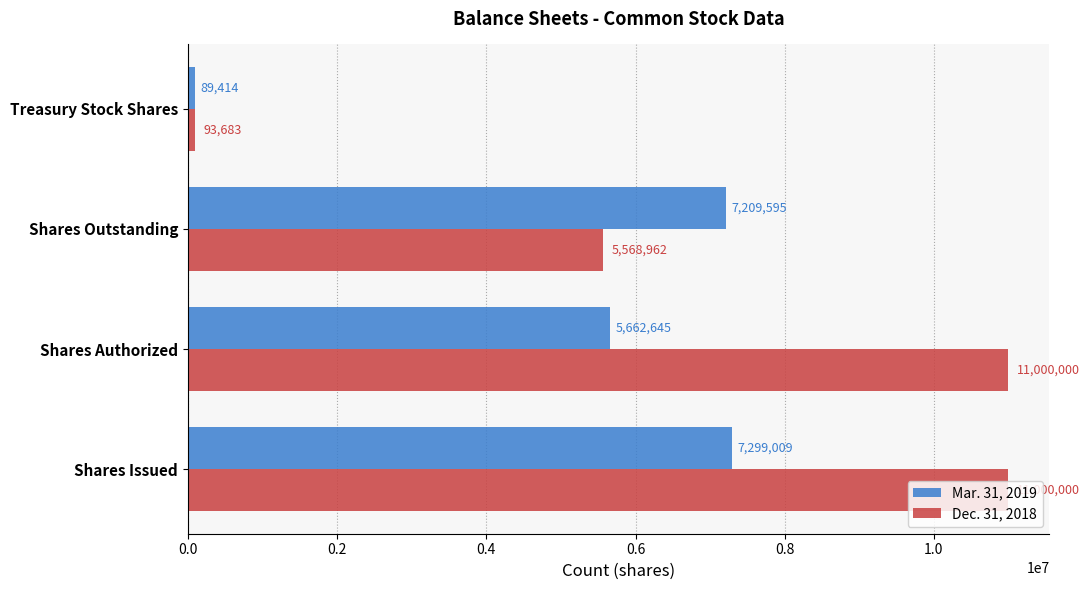

What is the difference between the Dec. 31, 2018 values at Shares Issued and Shares Outstanding?

5431038